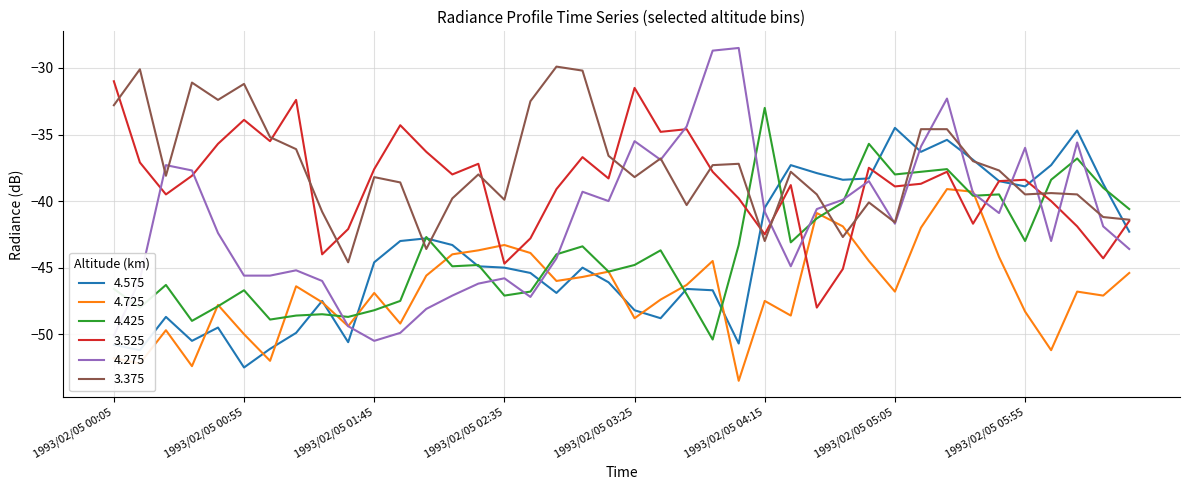

True or false: 4.575 and 3.375 cross at least once.

True